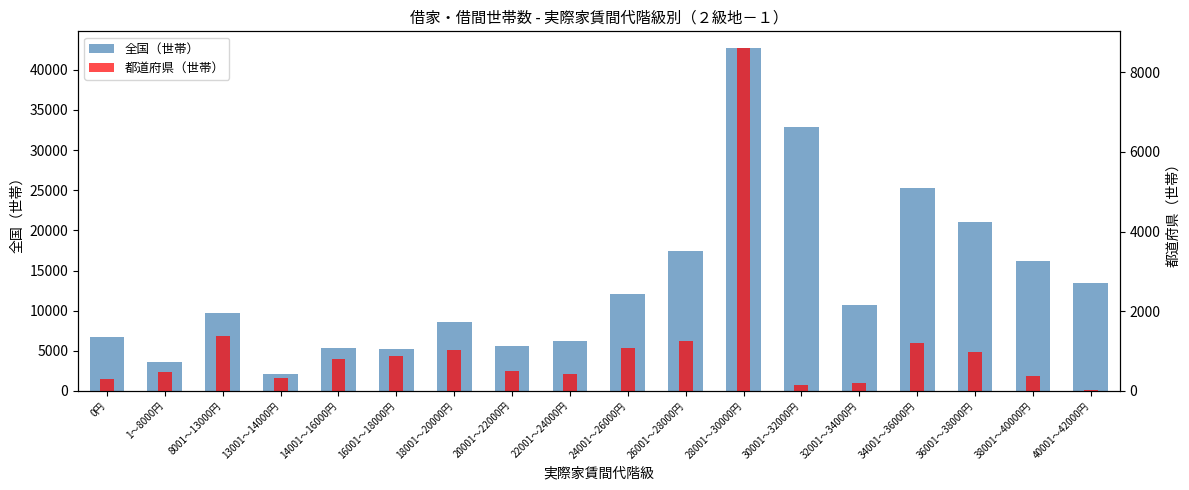

What is the label of the 5th bar from the left?

14001～16000円